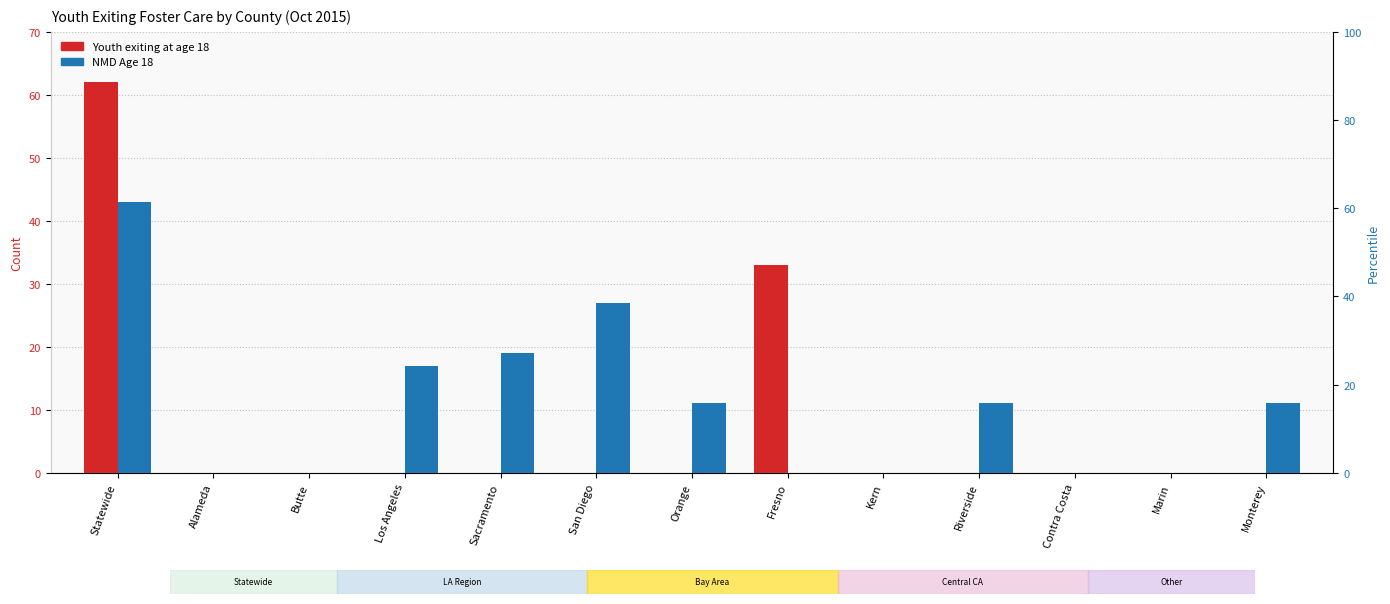

Reading left to right, what are all the values shown in this chart?

Youth Who Exit at Age 18 (A): 62	0	0	0	0	0	0	33	0	0	0	0	0
NMD Age 18 (B): 43	0	0	17	19	27	11	0	0	11	0	0	11